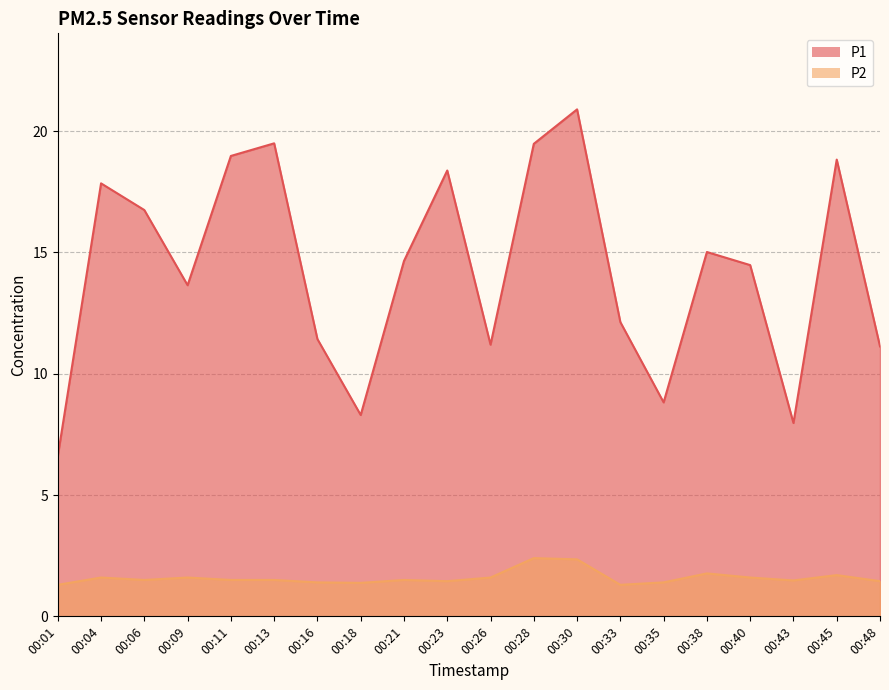

What is the sum of all P1 values?

286.1